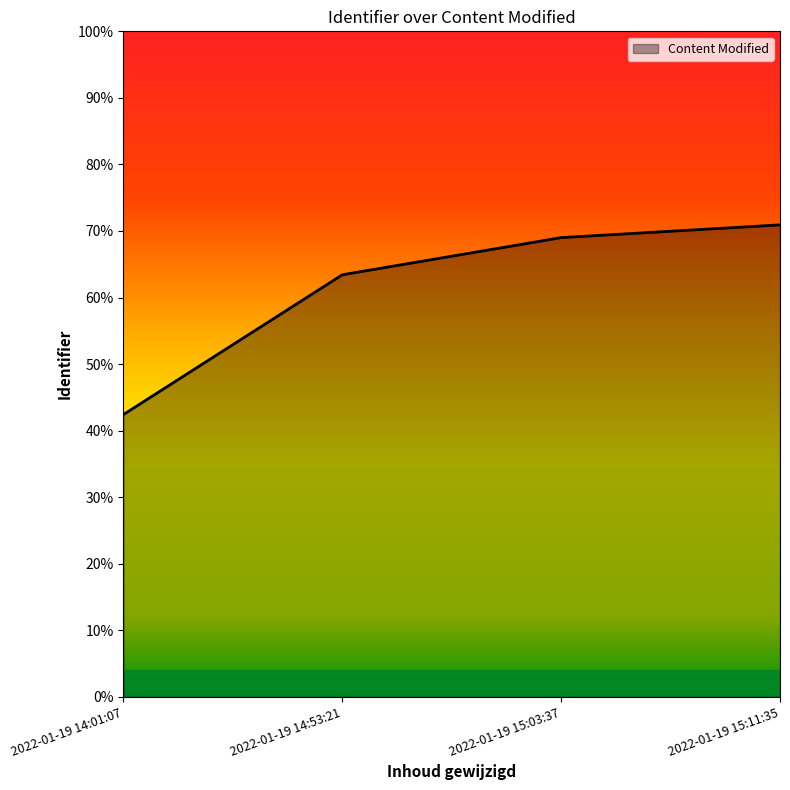

What is the greatest value displayed?

0.7